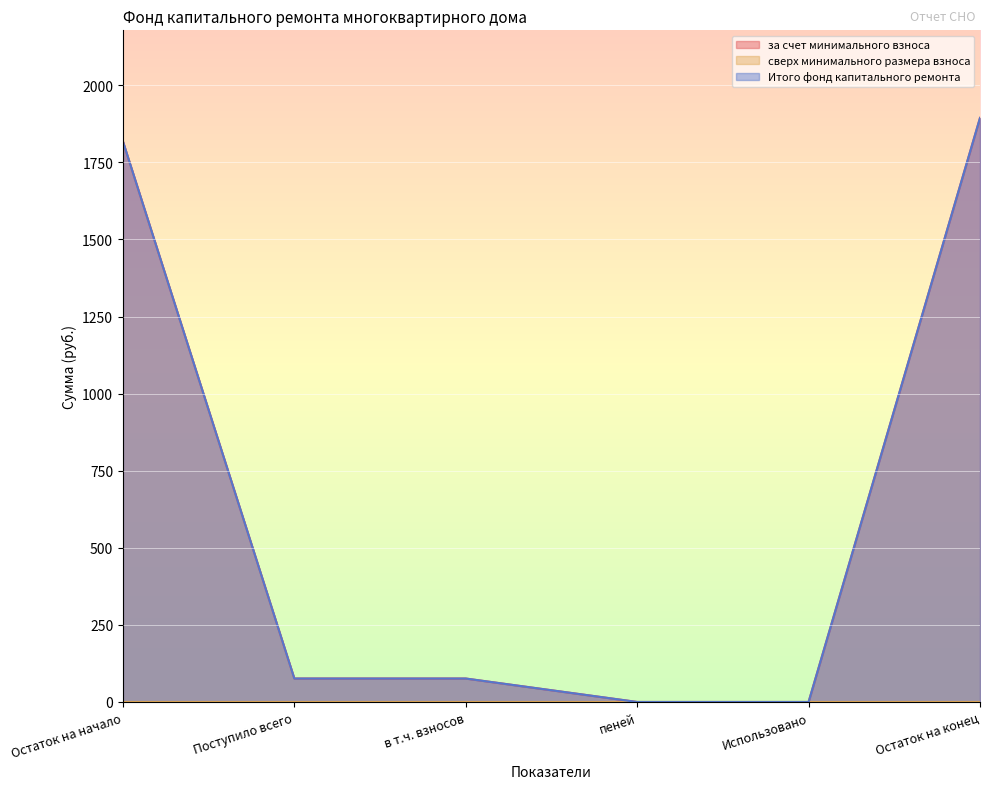

Reading right to left, extract all data points from this chart.

за счет минимального взноса: Остаток на конец=1893.9	Использовано=0.0	пеней=0.0	в т.ч. взносов=76.0	Поступило всего=76.0	Остаток на начало=1817.8
Итого фонд капитального ремонта: Остаток на конец=1893.9	Использовано=0.0	пеней=0.0	в т.ч. взносов=76.0	Поступило всего=76.0	Остаток на начало=1817.8